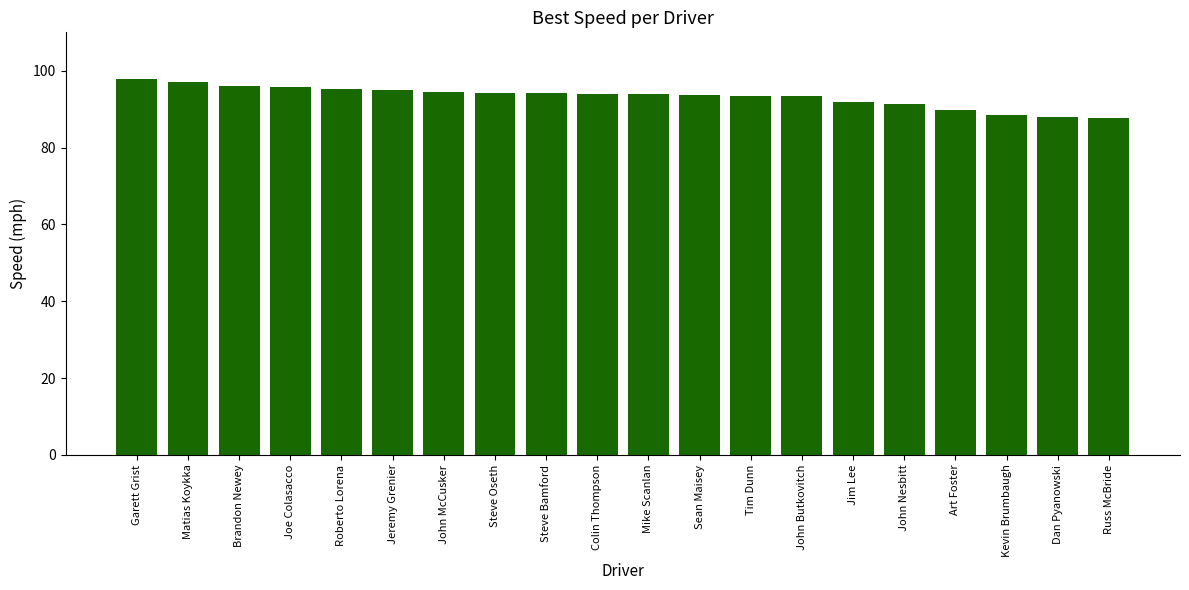

What is the label of the 5th bar from the right?

John Nesbitt